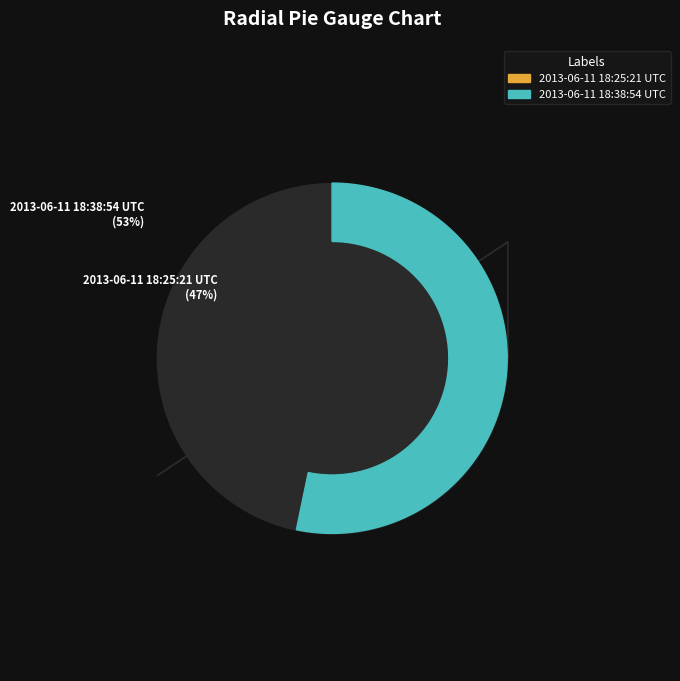

Which category accounts for the majority?

2013-06-11 18:38:54 UTC